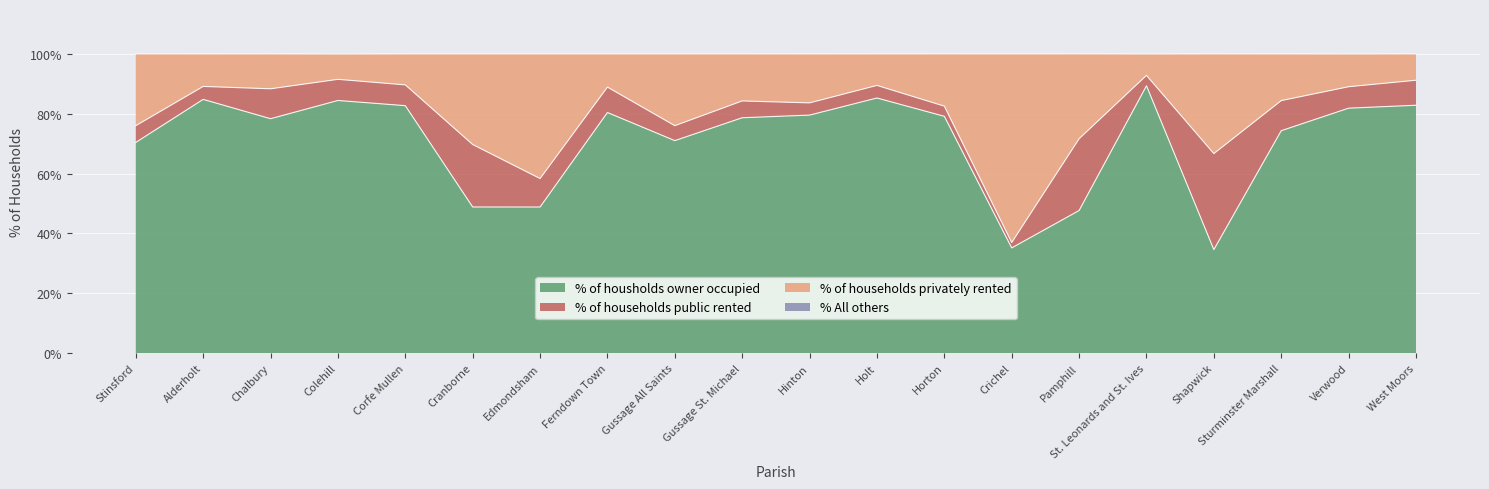

True or false: % of housholds owner occupied has a value of 111.8 at Verwood.

False